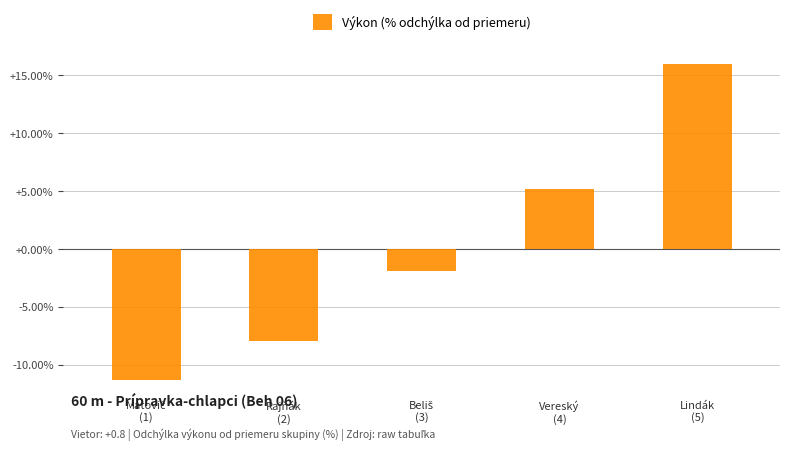

Does the chart contain any negative values?

Yes